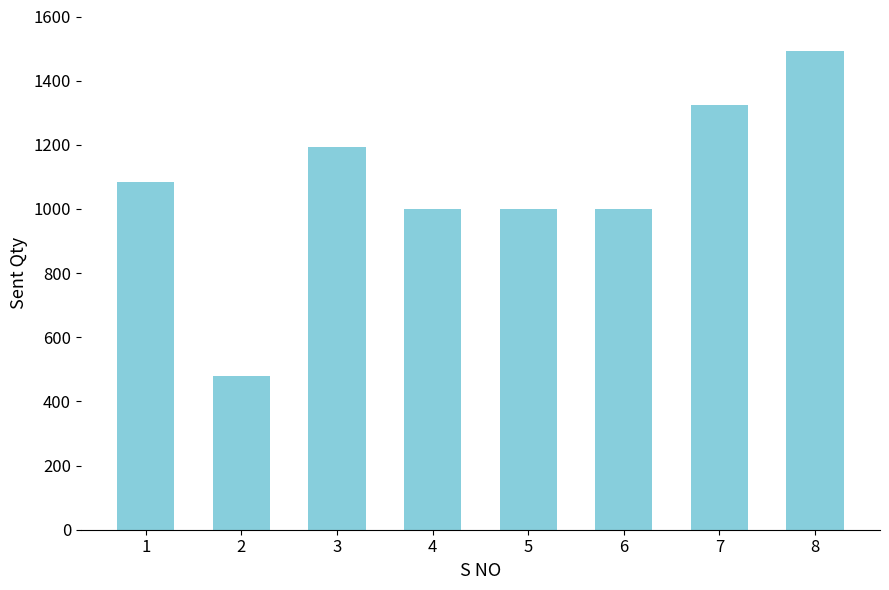

Reading left to right, transcribe all the data shown in this chart.

1=1085	2=480	3=1194	4=1000	5=1000	6=1000	7=1325	8=1491